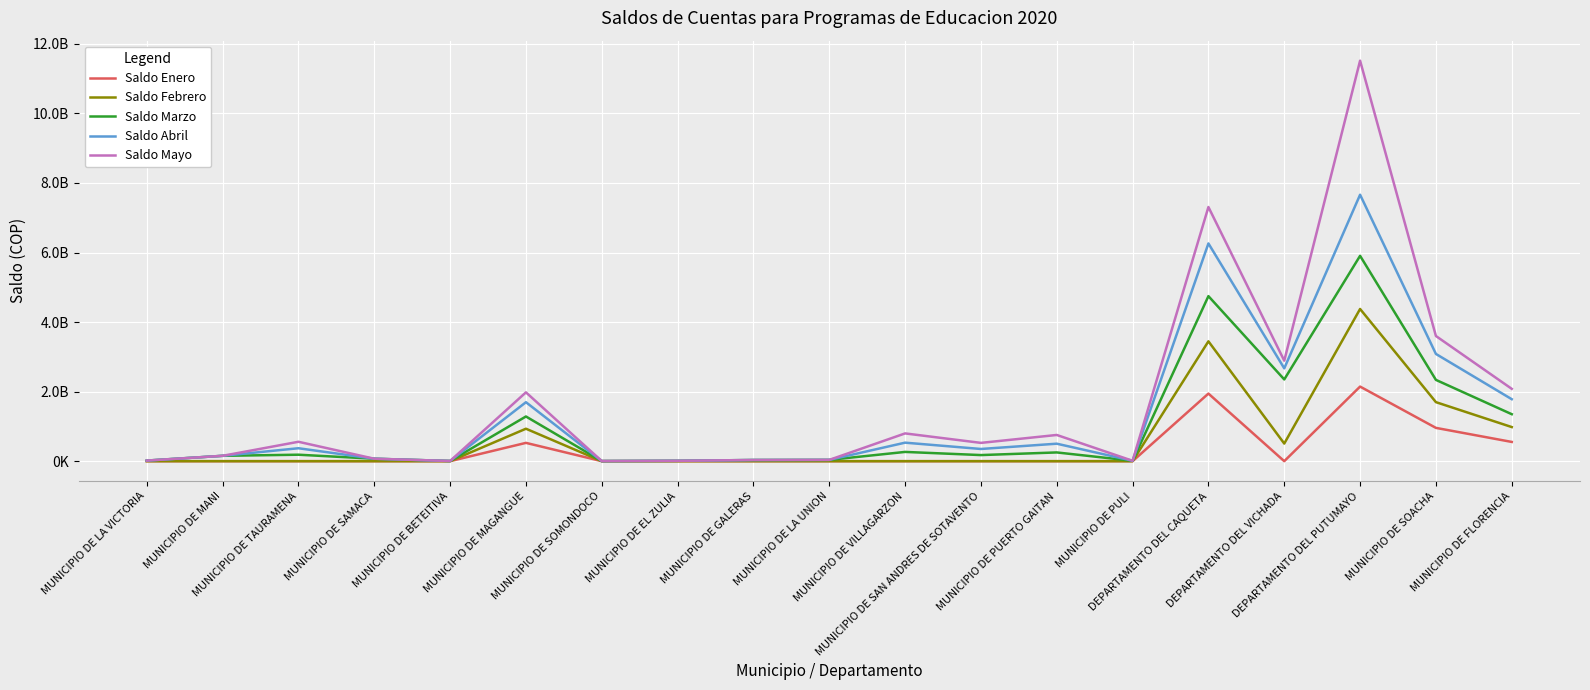

What are all the series names shown in the legend?

Saldo Enero, Saldo Febrero, Saldo Marzo, Saldo Abril, Saldo Mayo